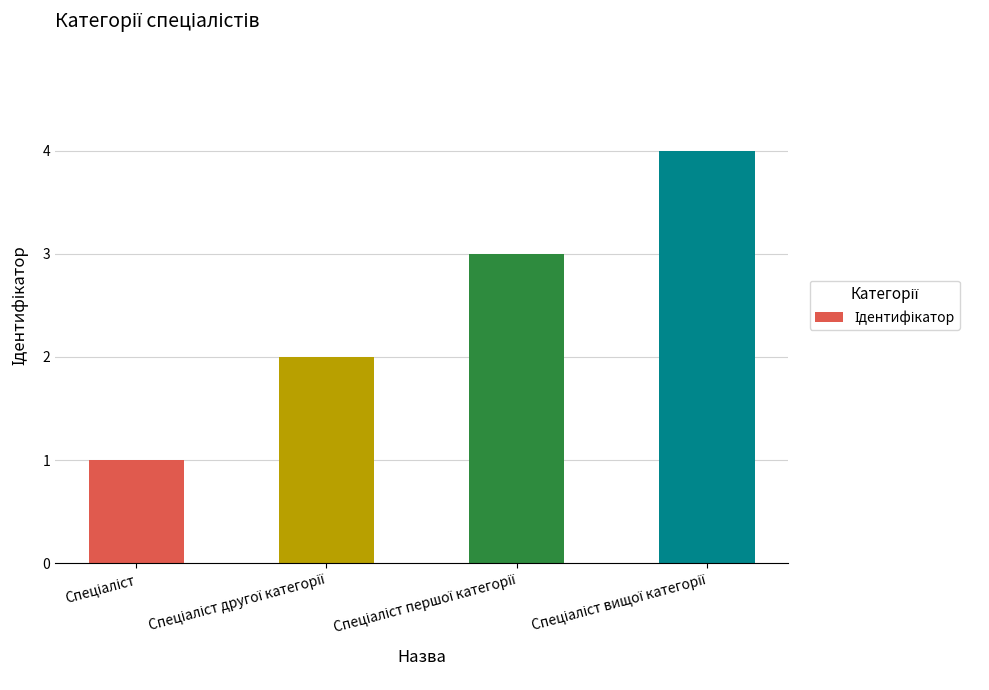

What is the value of the 3rd bar from the left?

3